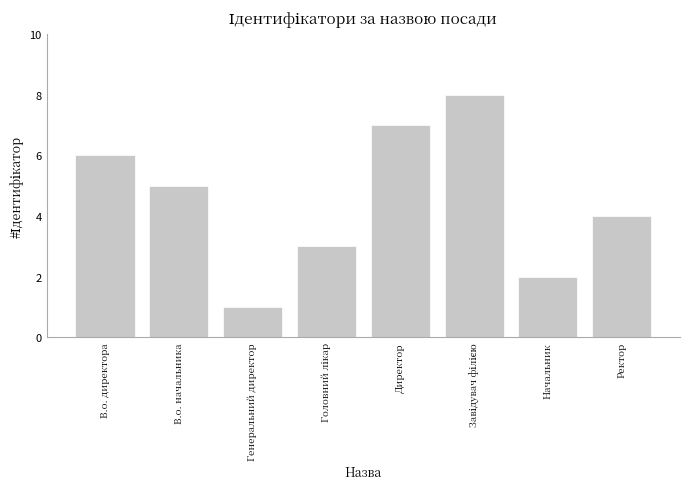

Read the value at Начальник.

2